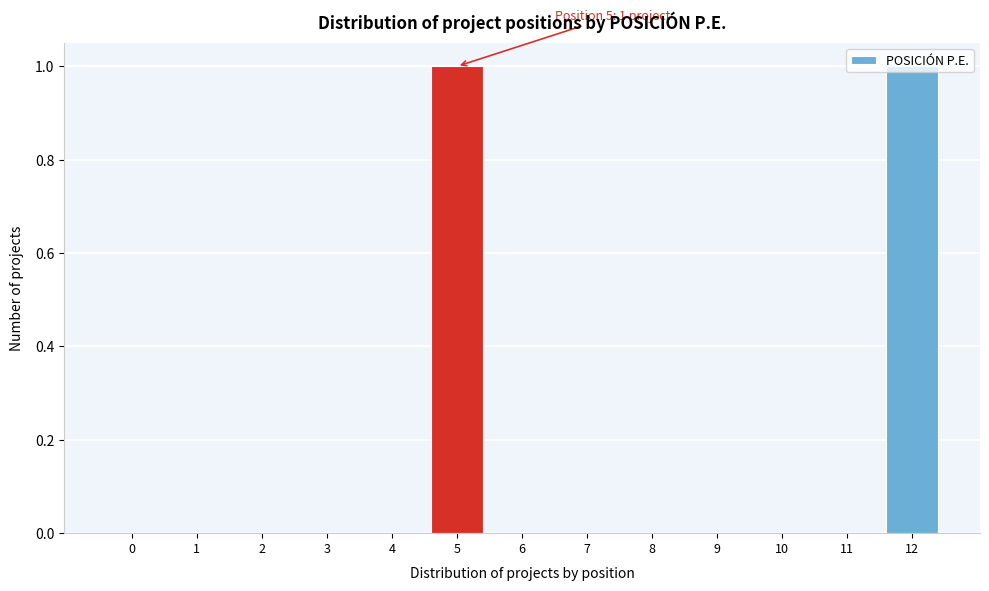

The value at 3 is 0. True or false?

True